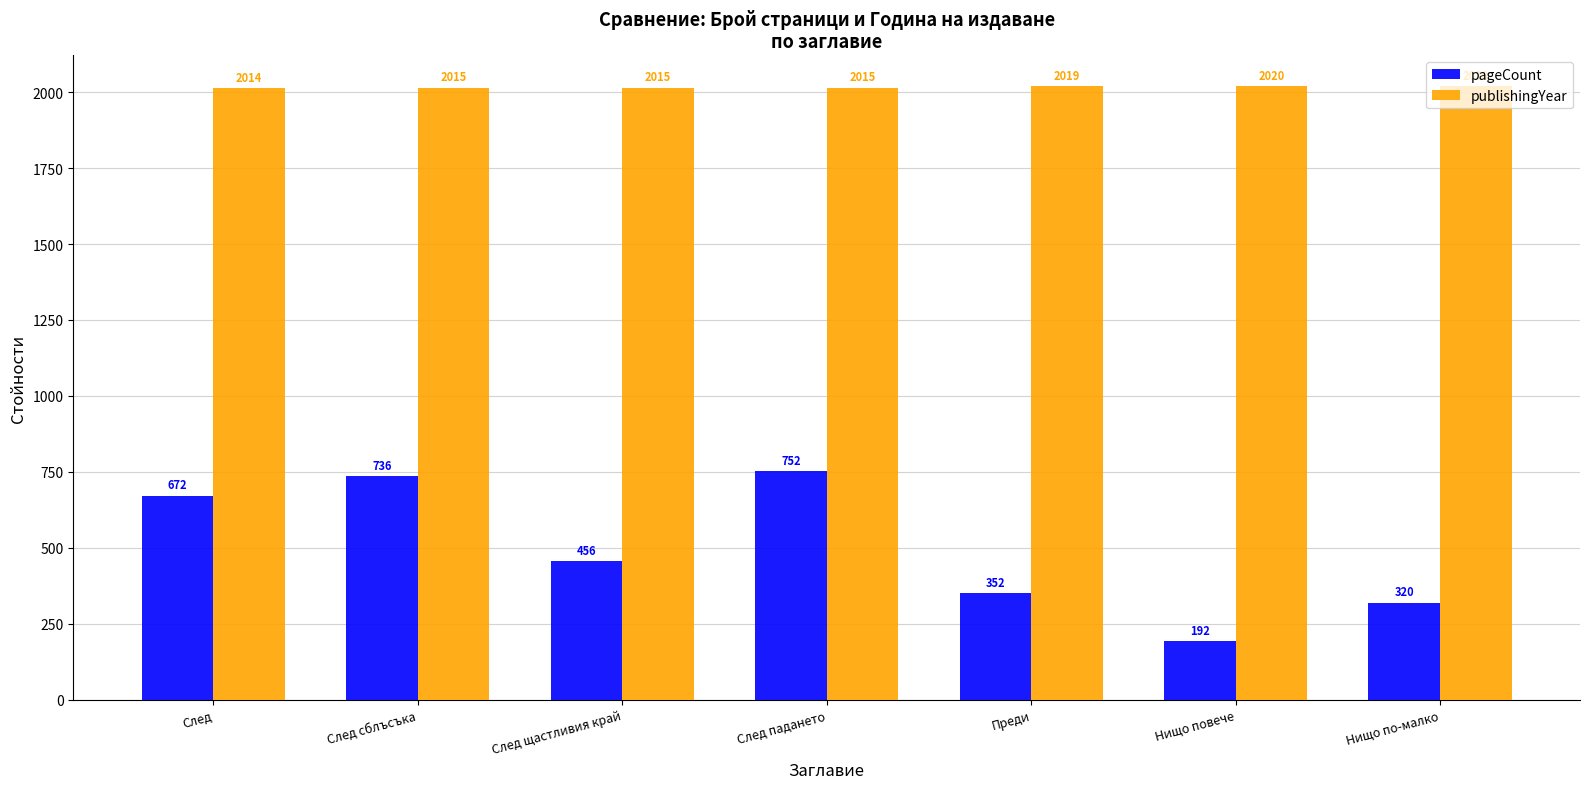

What is the sum of all pageCount values?

3480